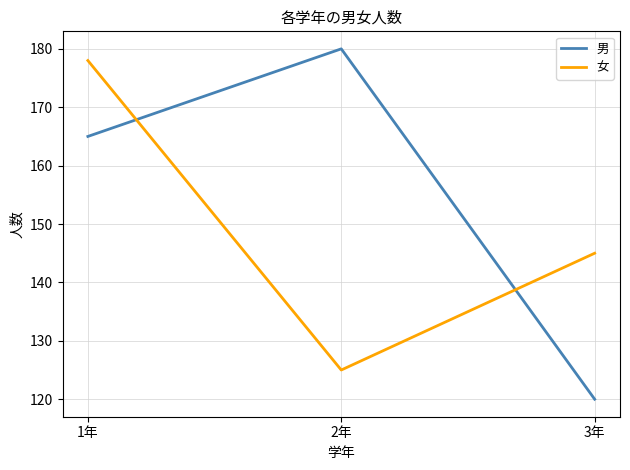

Reading left to right, transcribe all the data shown in this chart.

男: 1年=165	2年=180	3年=120
女: 1年=178	2年=125	3年=145